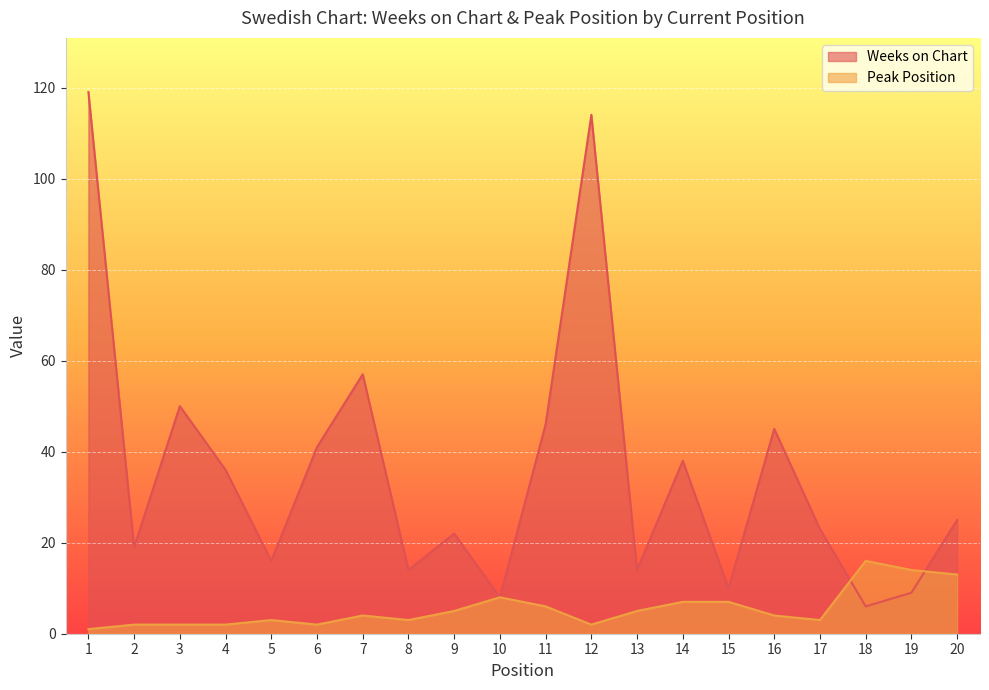

Count the number of data series in this chart.

2